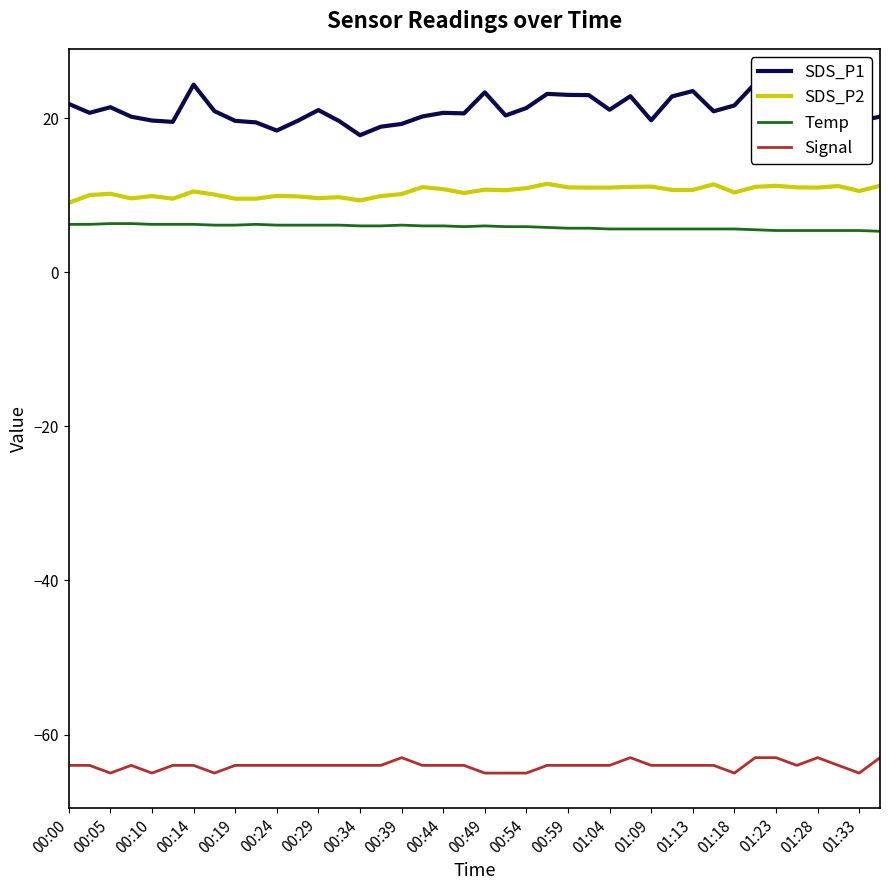

What is the minimum value for SDS_P2?

9.0